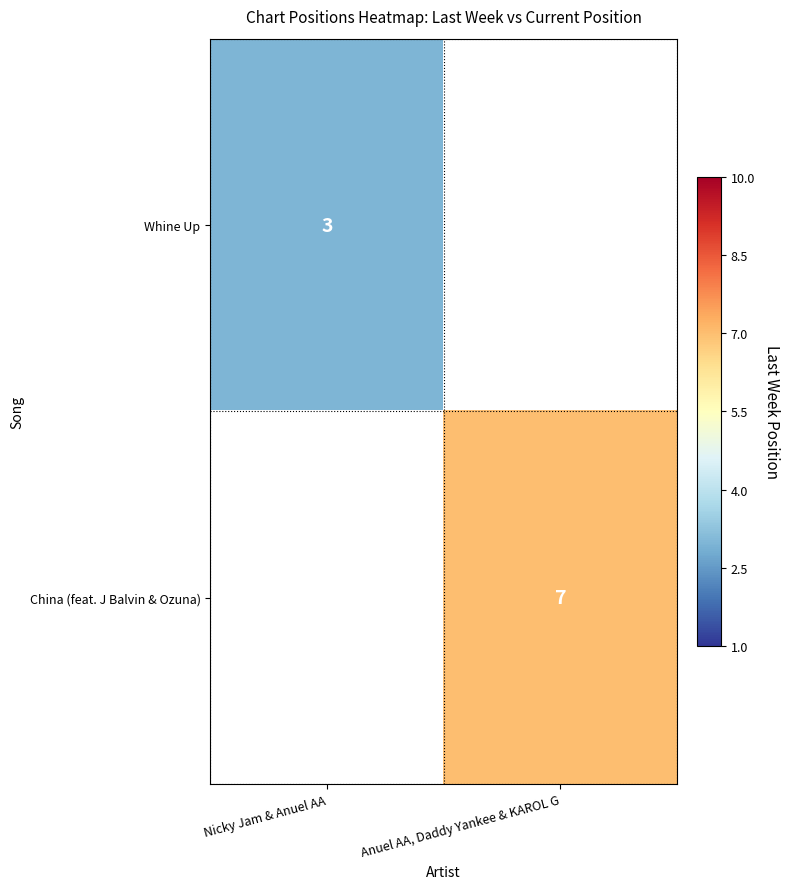

True or false: China (feat. J Balvin & Ozuna) has a value of 7 at Anuel AA, Daddy Yankee & KAROL G.

True